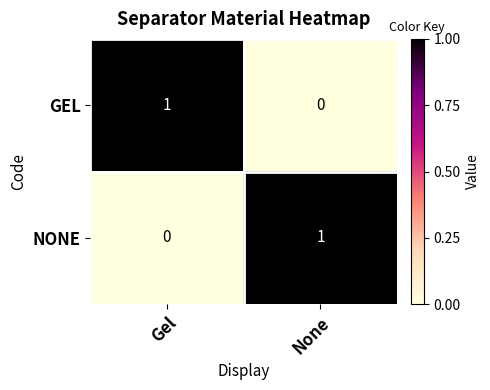

Is the value of NONE at None greater than the value of GEL at None?

Yes